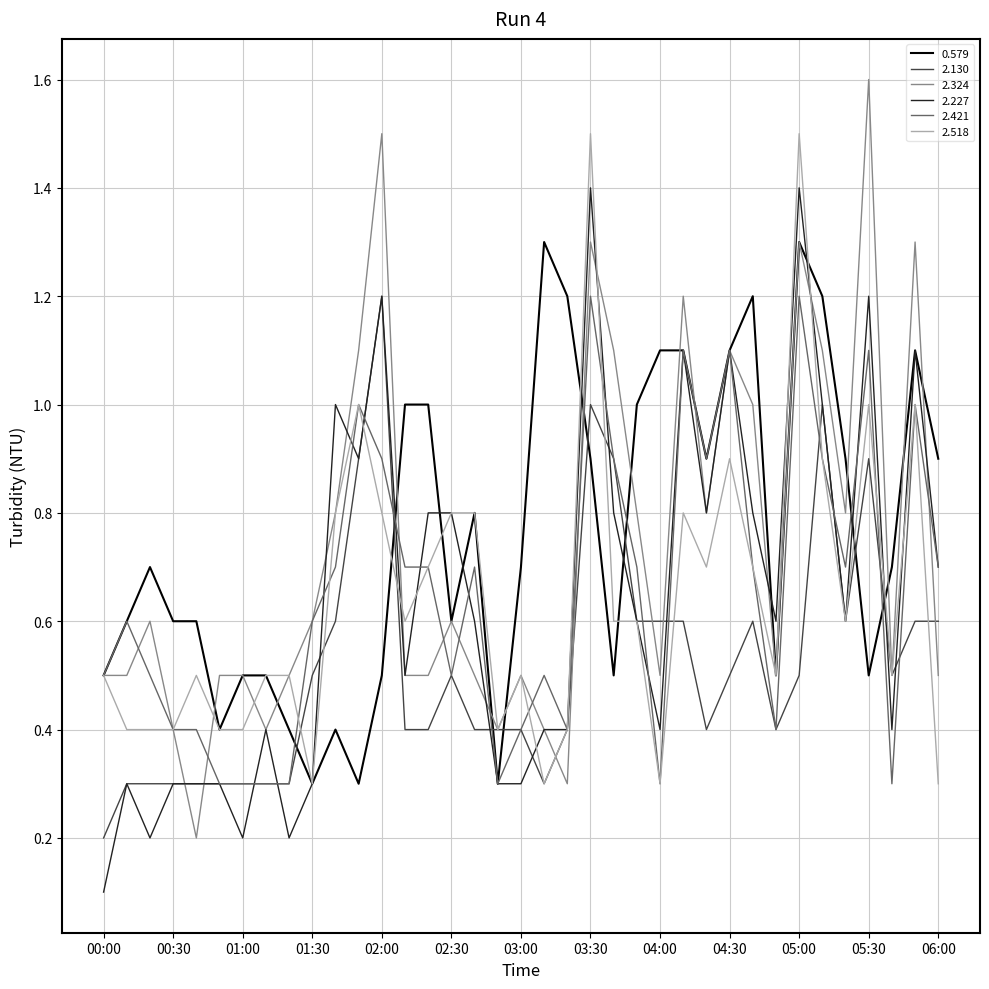

How many lines are shown in the chart?

6